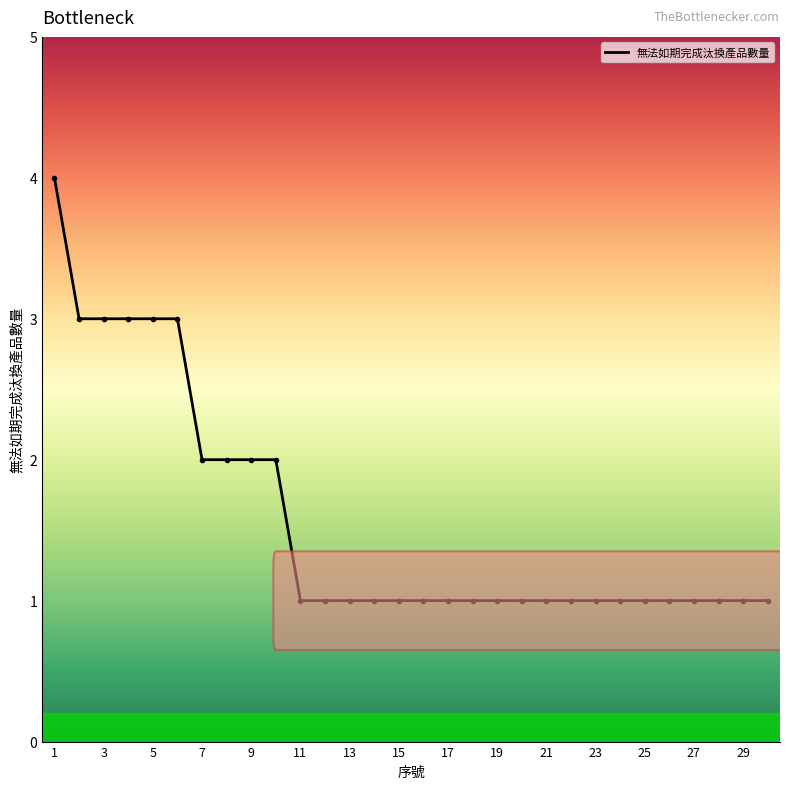

Does the chart display data point markers on the line(s)?

No